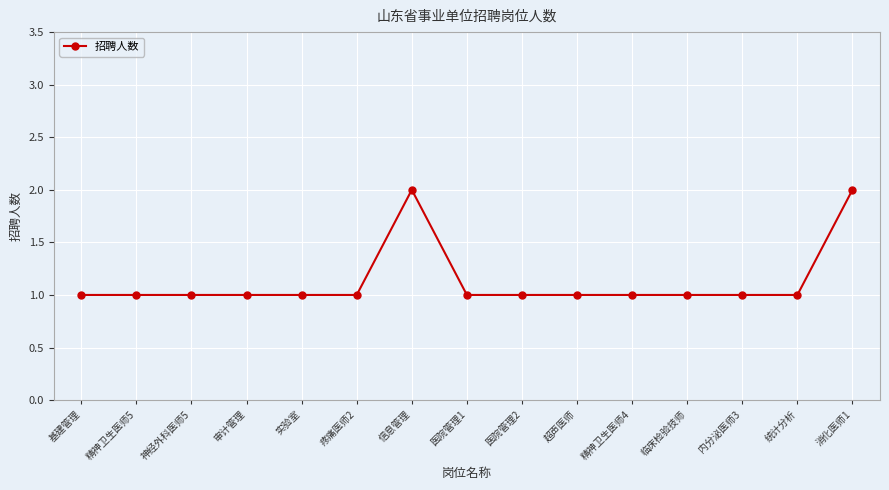

How many data points does each series have?

15